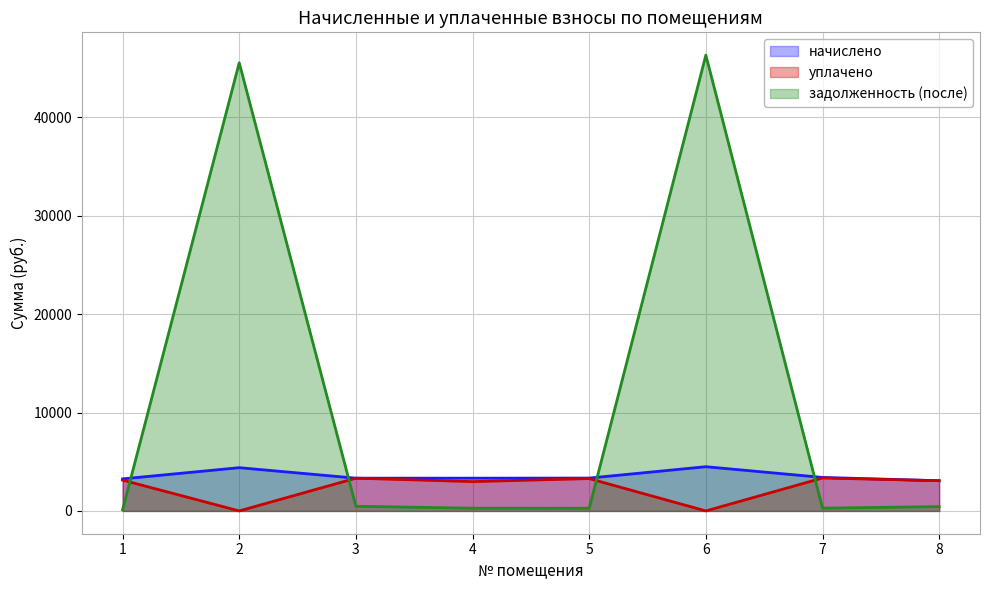

Where is the first local minimum for уплачено?

2